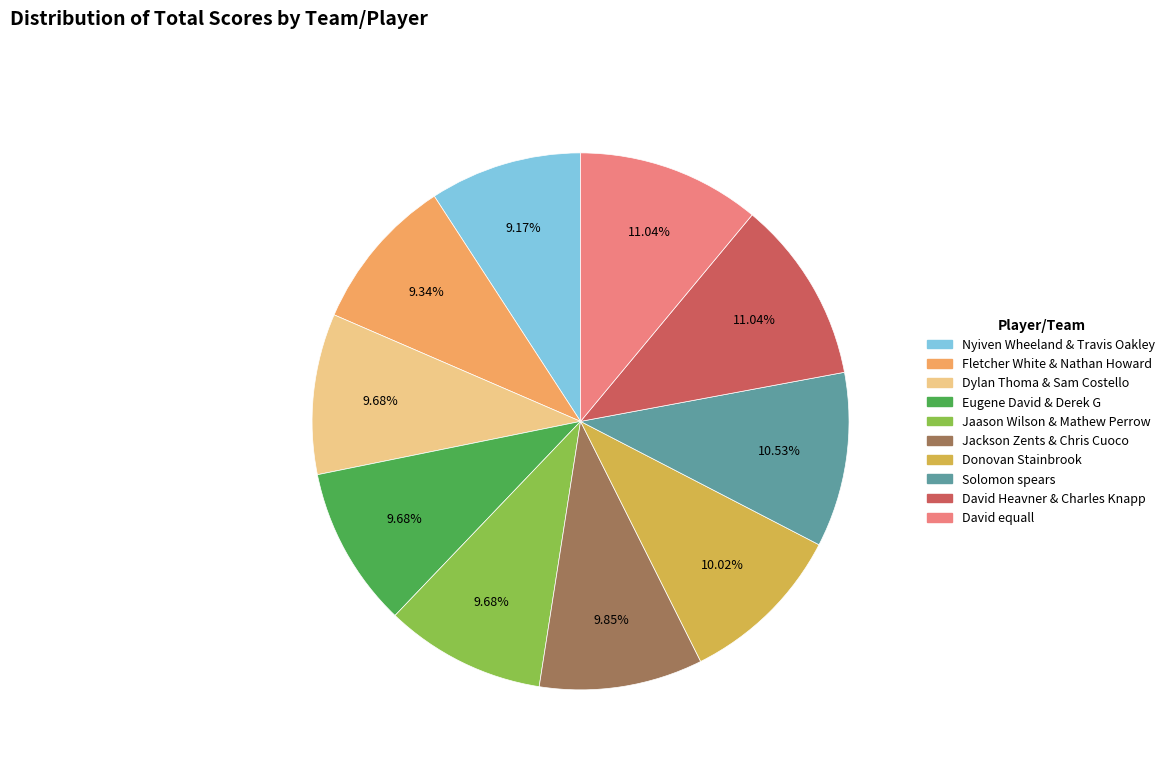

Is there a majority slice in this chart?

No